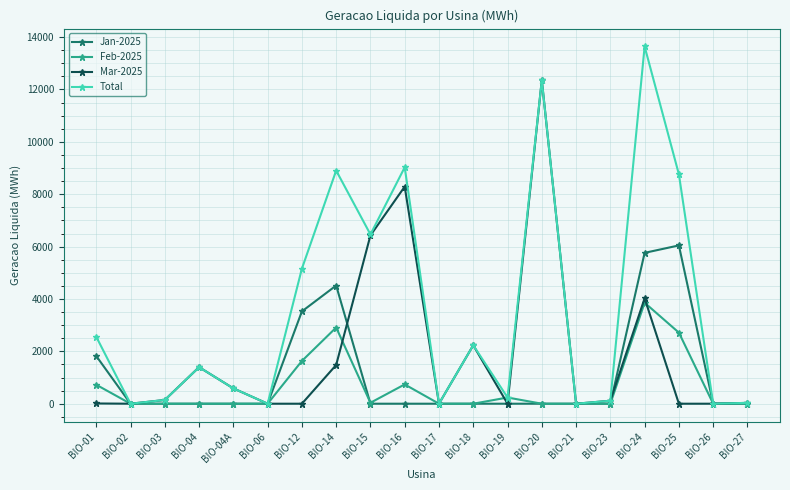

Where is the first local maximum for Total?

BIO-04